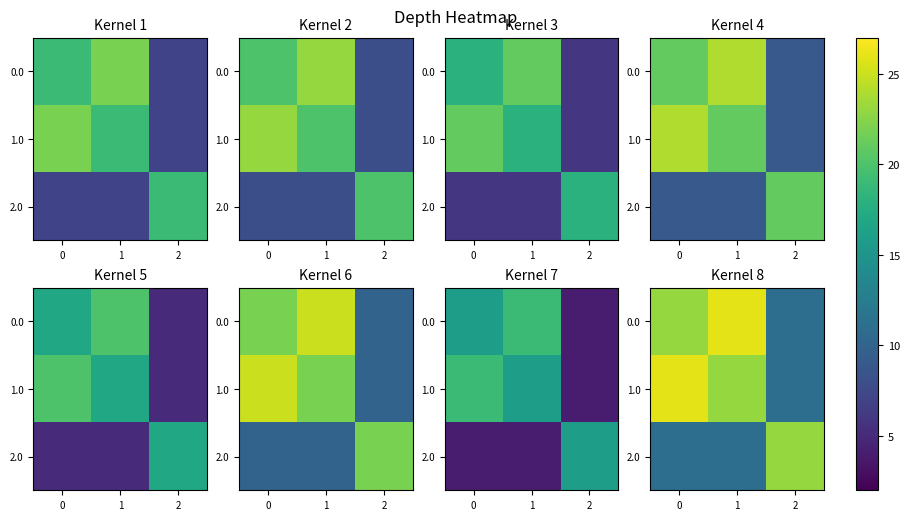

Rank the series at 1 from highest to lowest value.

0.0, 1.0, 2.0